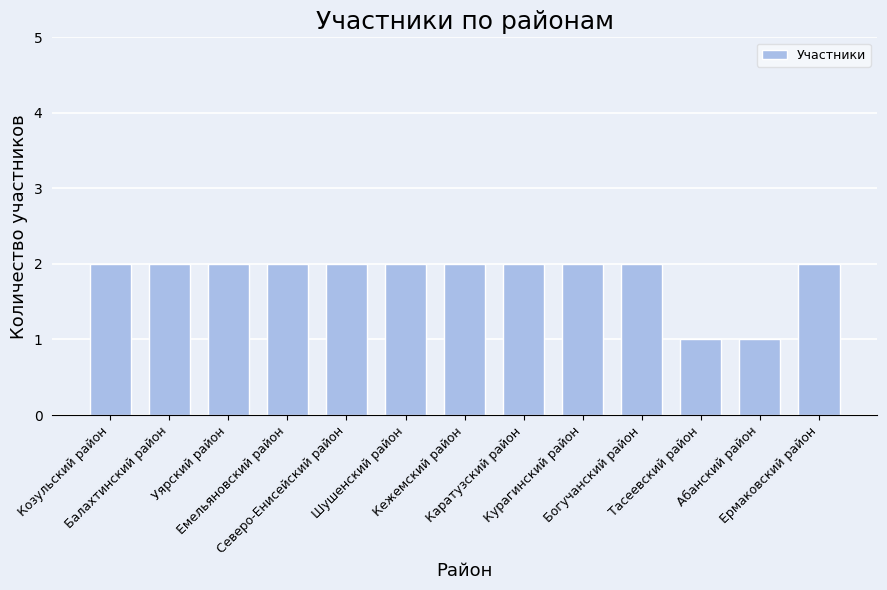

What is the sum of all values?

24